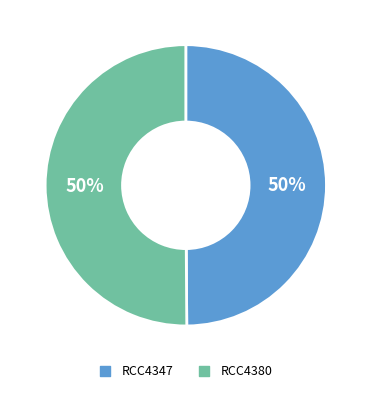

Do RCC4347 and RCC4380 together represent more than half of the pie?

Yes